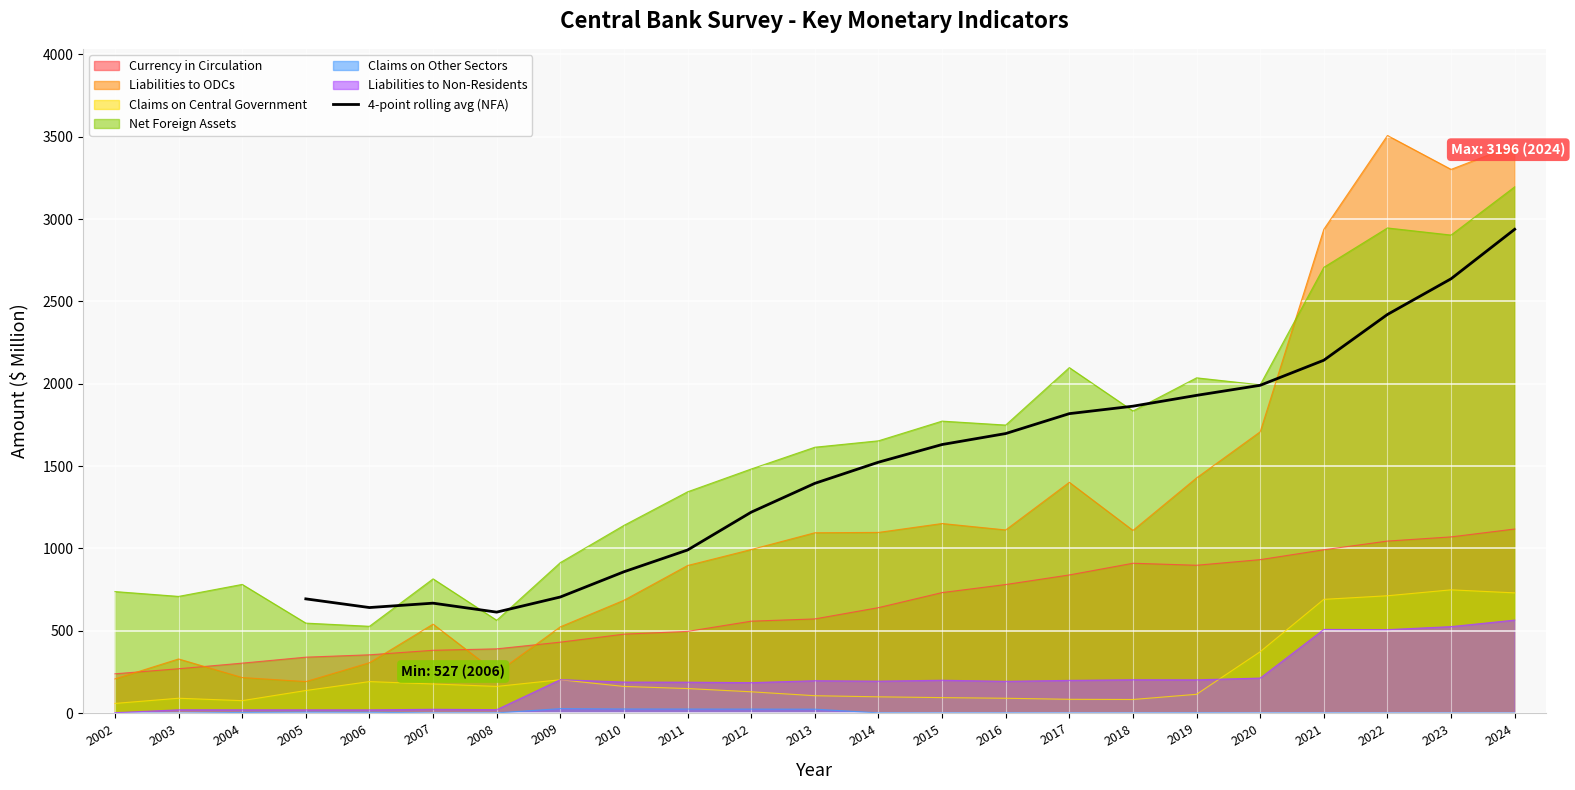

What is the highest value of the 4-point rolling avg (NFA) series?

2937.8